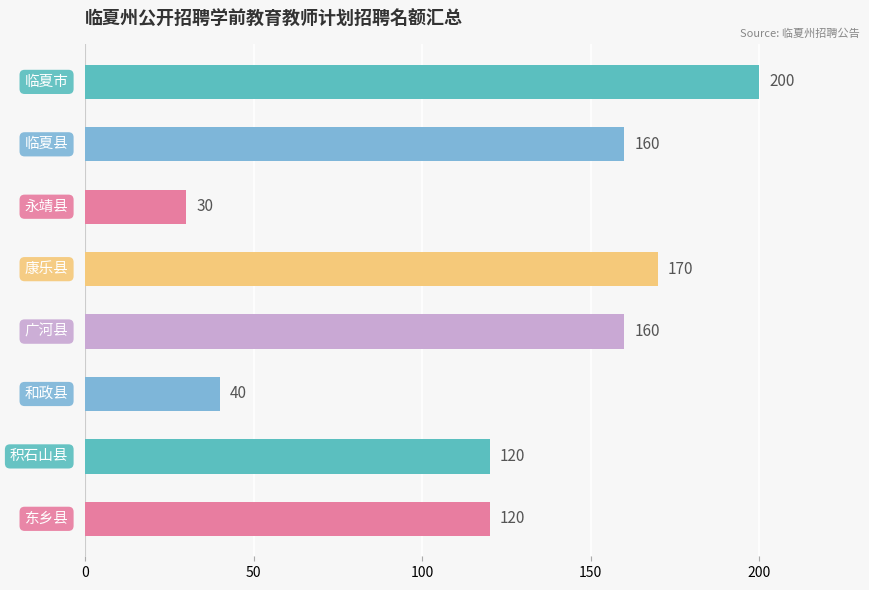

What is the maximum value shown in the chart?

200